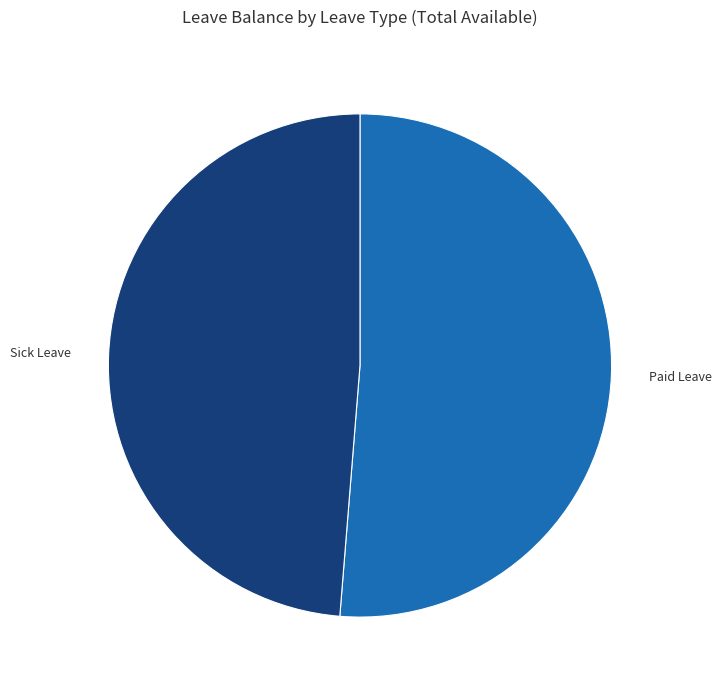

Rank the categories by value from highest to lowest.

Paid Leave, Sick Leave